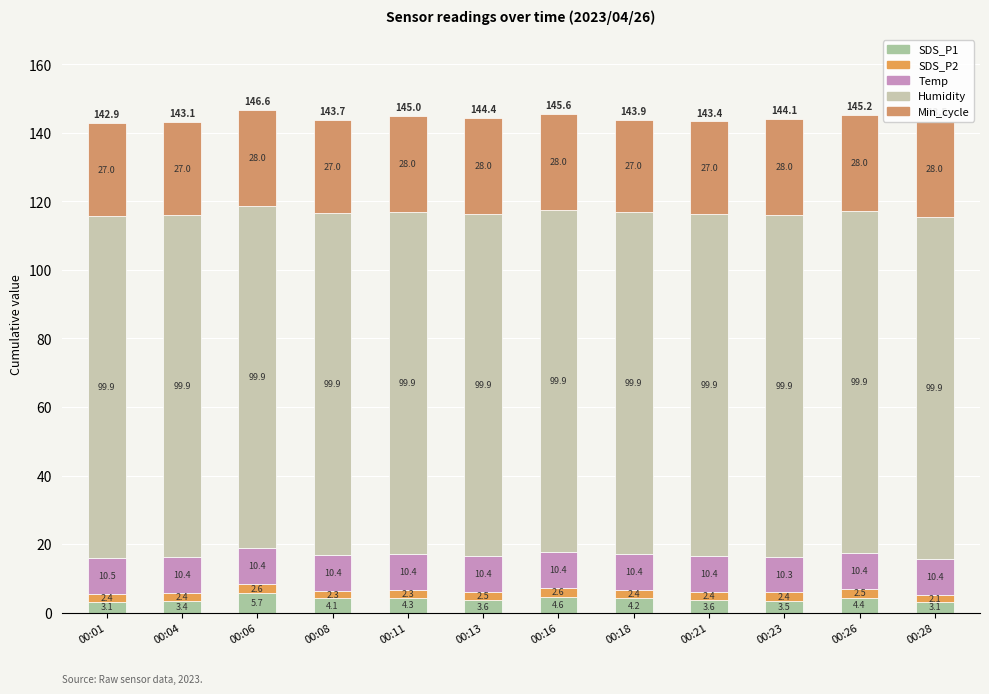

Is it true that SDS_P1 equals 3.6 at 00:13?

True